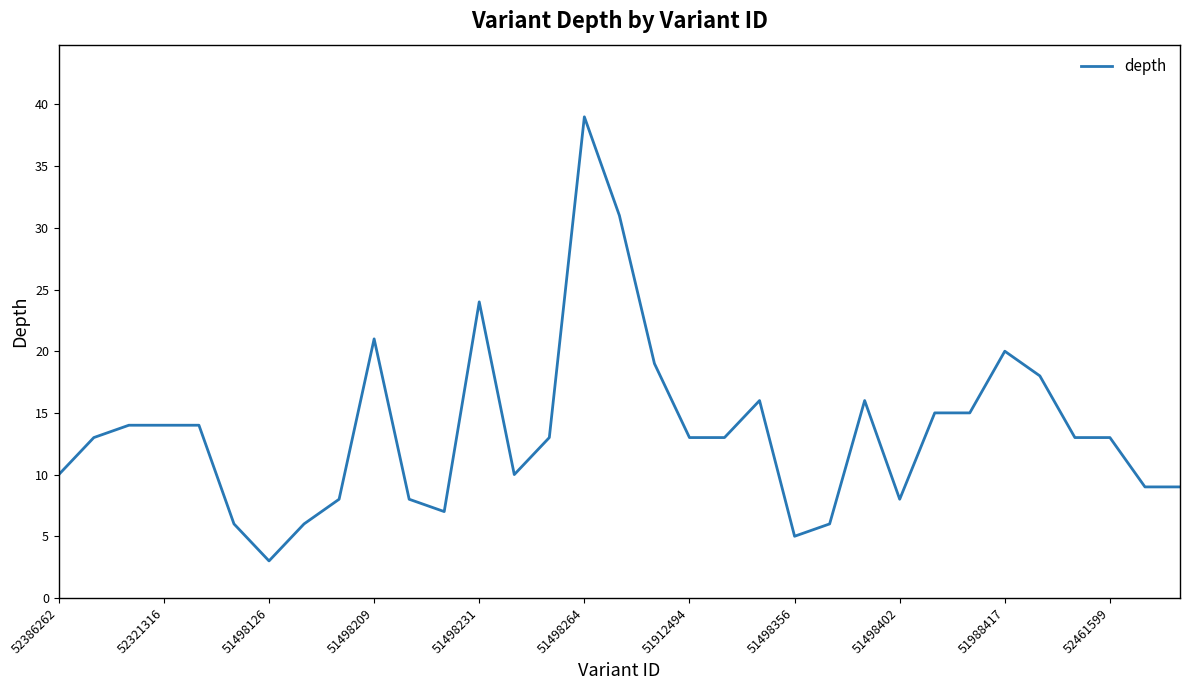

What is the minimum value shown in the chart?

3